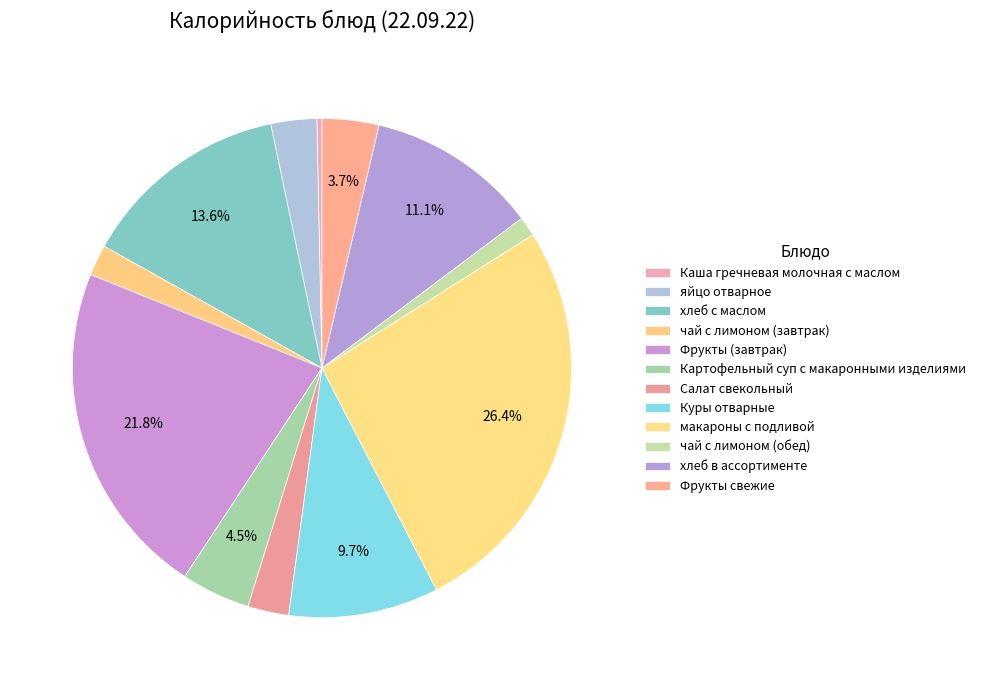

To the nearest percent, what percentage of the pie is Фрукты свежие?

4%